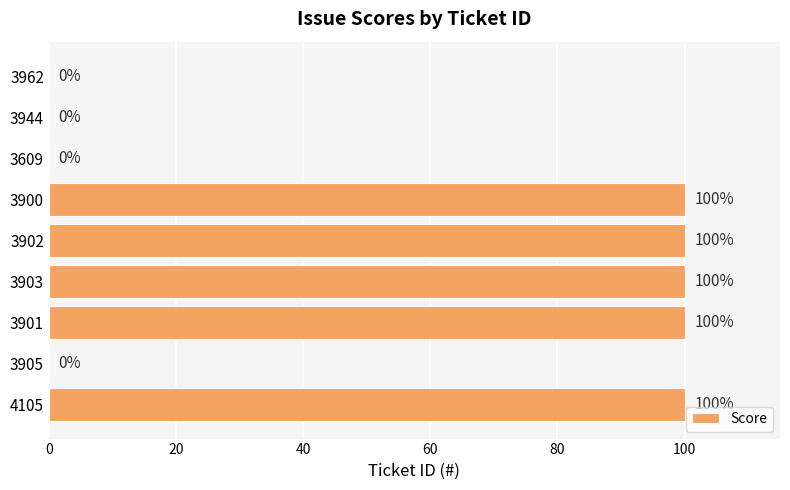

Reading top to bottom, extract all data points from this chart.

3962=0	3944=0	3609=0	3900=100	3902=100	3903=100	3901=100	3905=0	4105=100